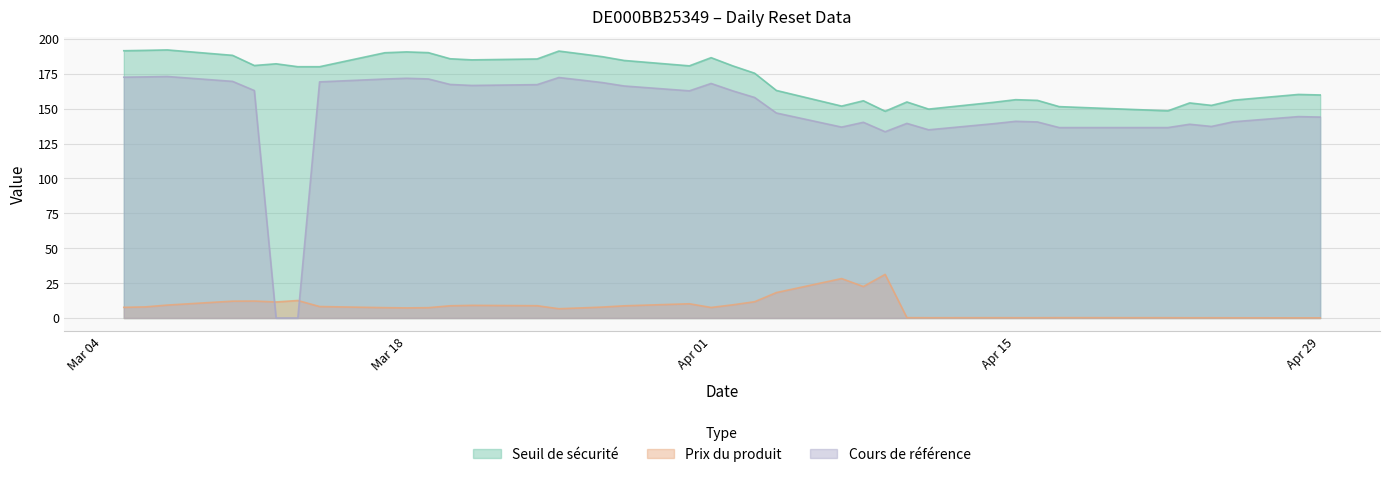

What are all the series names shown in the legend?

Seuil de sécurité, Prix du produit, Cours de référence